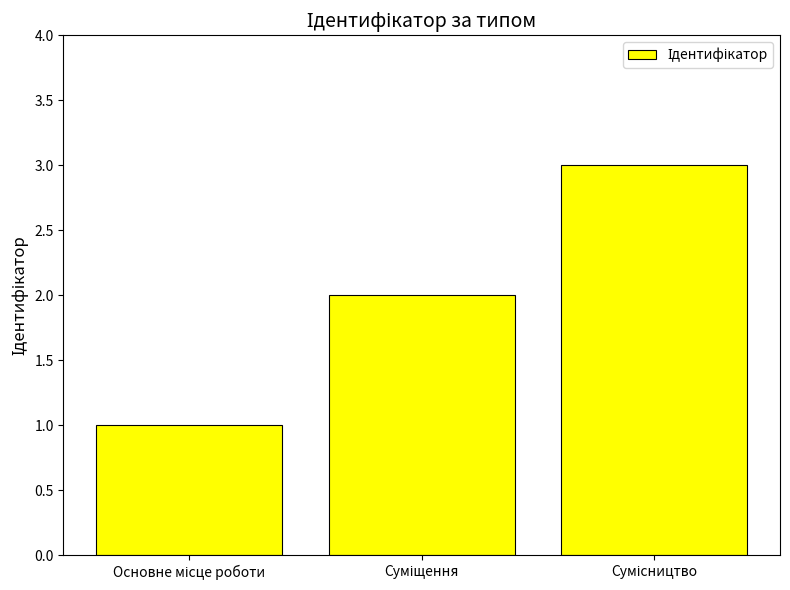

What is the sum of all values?

6